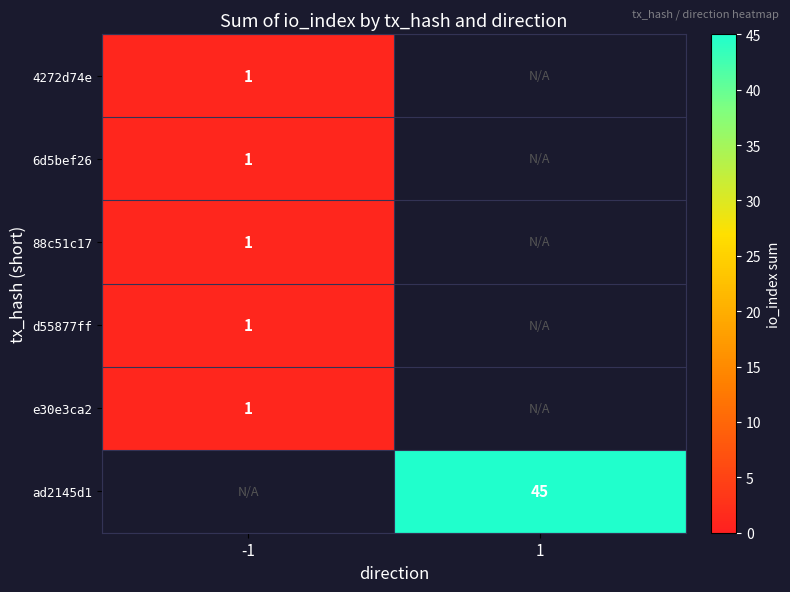

What is the minimum value shown in the chart?

1.0